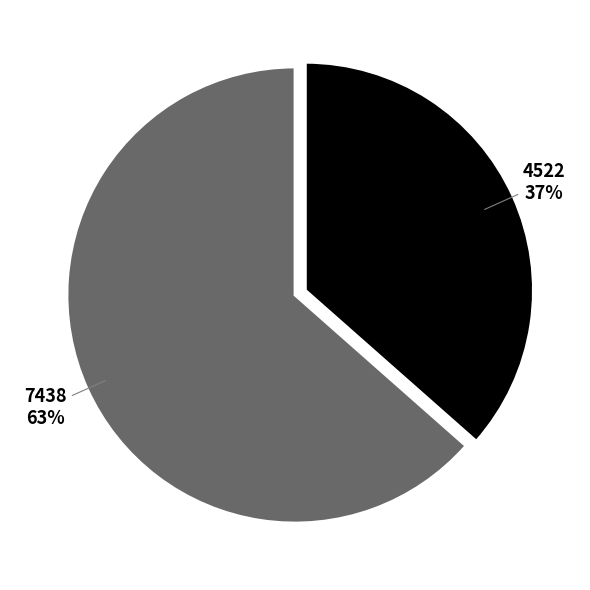

To the nearest percent, what portion does 7438 represent?

63%